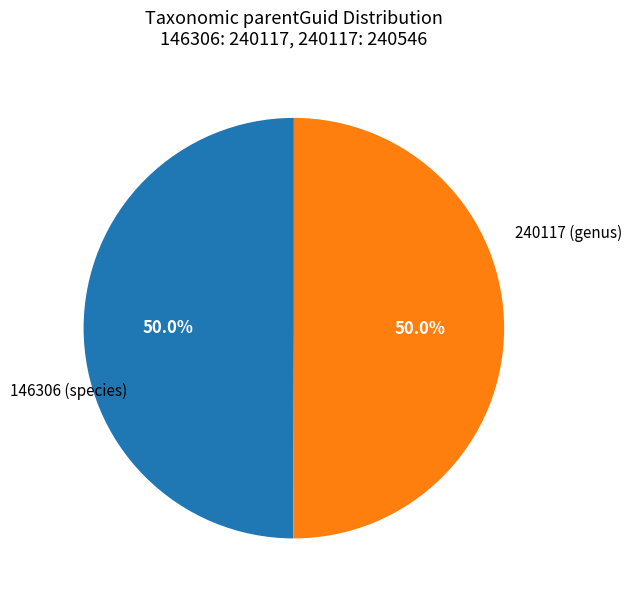

Approximately how many times larger is the value at 240117 (genus) compared to 146306 (species)?

1.0